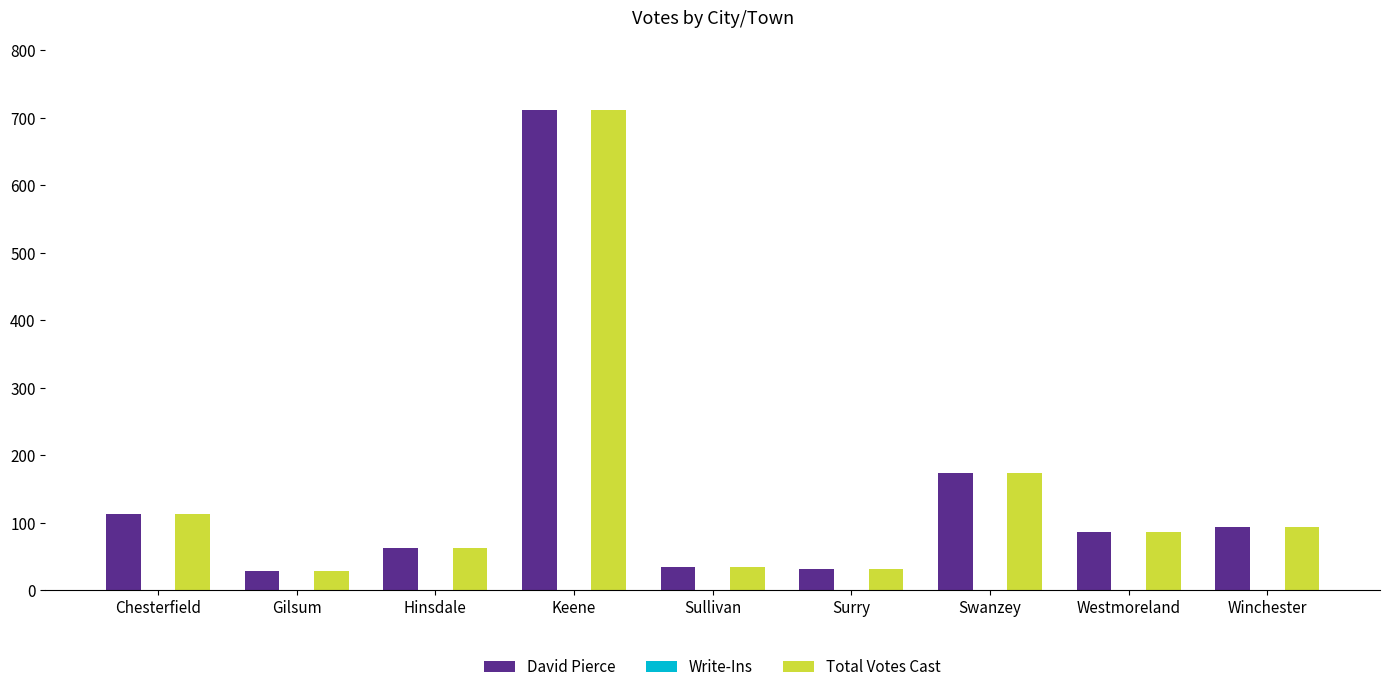

Which category has the highest value across all series?

Keene